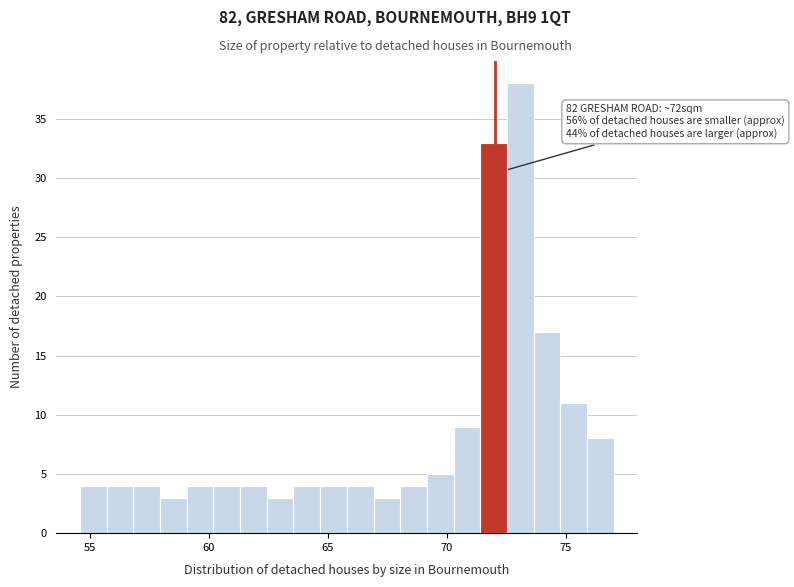

Around what value on the x-axis is the tallest bar? Give the approximate position of its centre, as read against the axis.

73.0